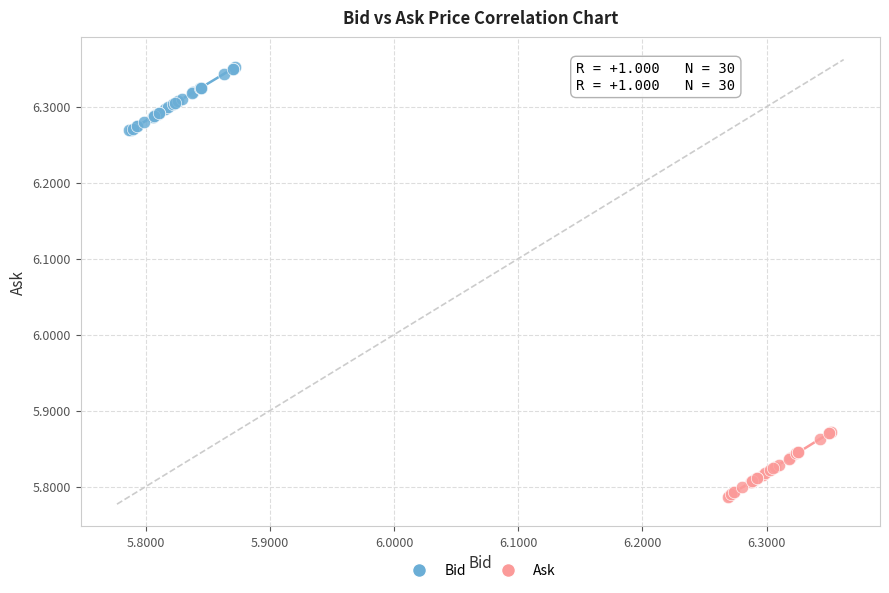

Which series contains the lowest Y value?

Ask